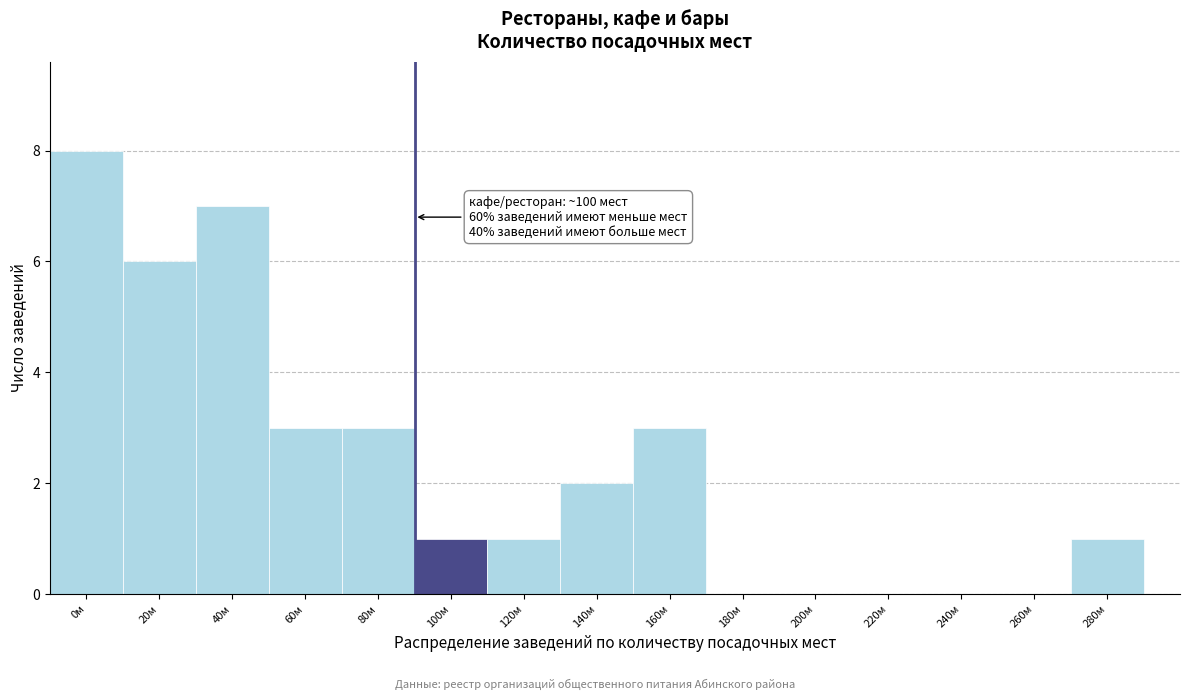

Reading right to left, list all the values displayed in this chart.

280м=1	260м=0	240м=0	220м=0	200м=0	180м=0	160м=3	140м=2	120м=1	100м=1	80м=3	60м=3	40м=7	20м=6	0м=8